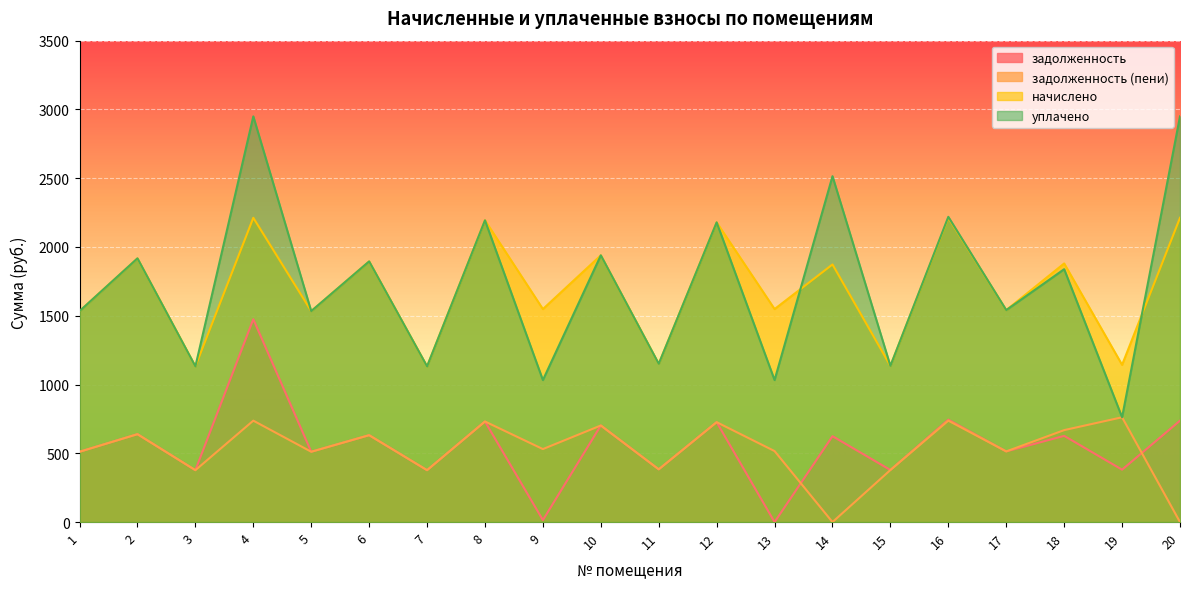

At which label does задолженность reach its peak?

4